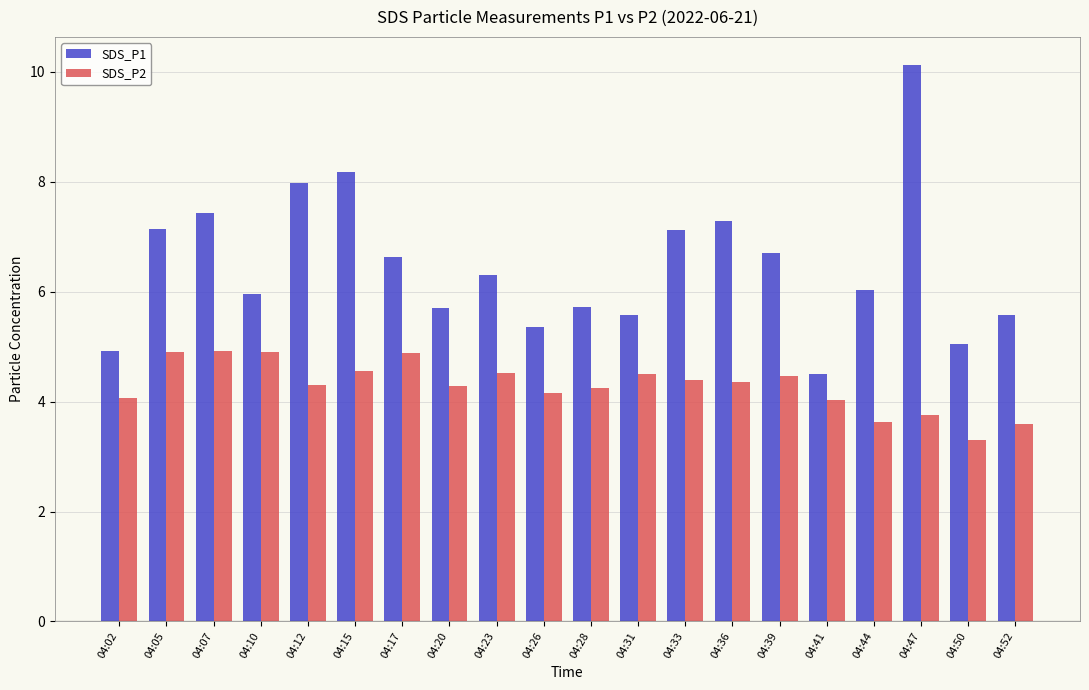

Which series has the widest spread of values?

SDS_P1